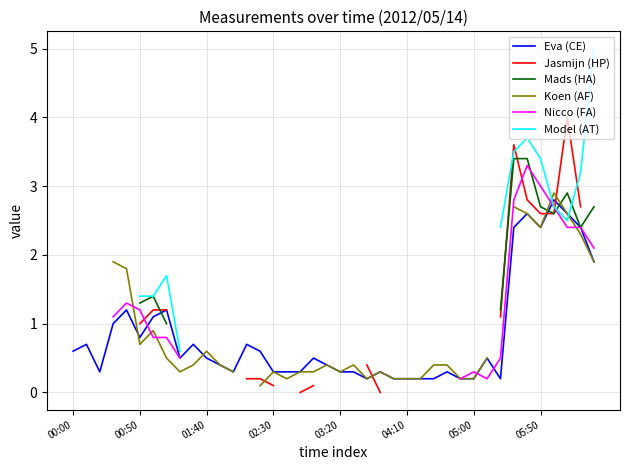

The Eva (CE) series shows 0.5 at 01:40. True or false?

True